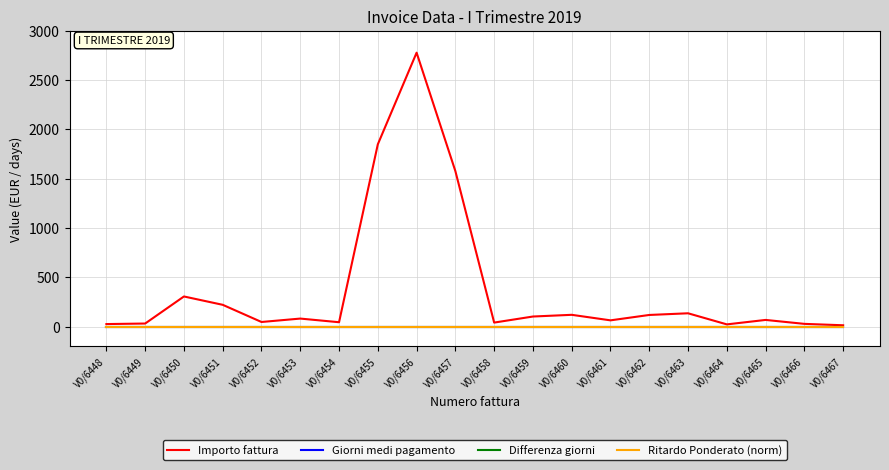

What is the value of the Importo fattura point at the 7th from the left?

43.5